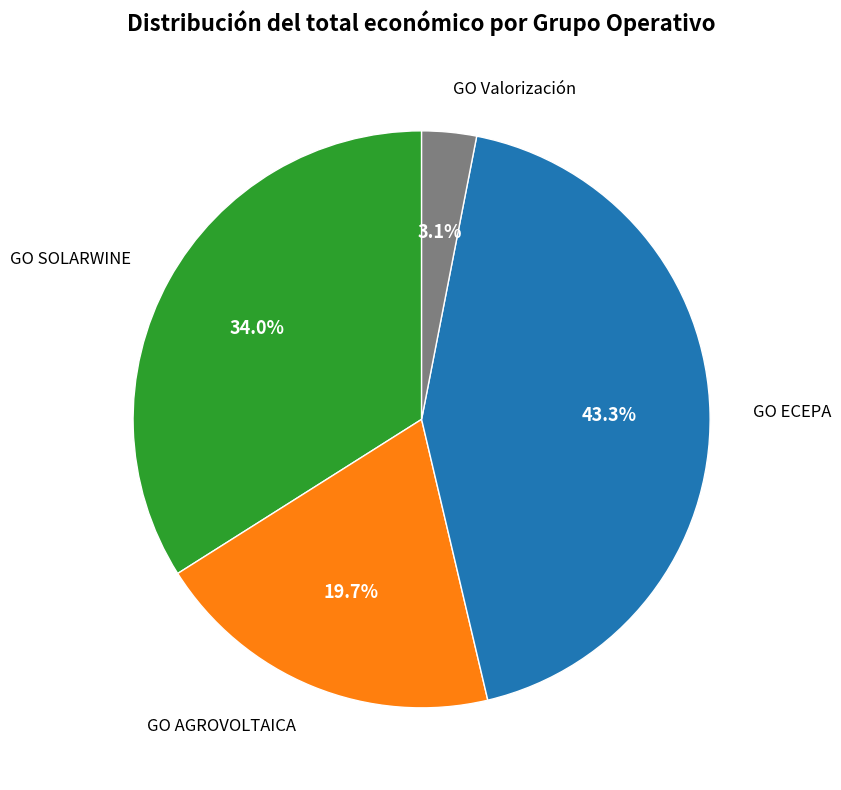

To the nearest percent, what is the combined percentage of GO SOLARWINE and GO ECEPA?

77%